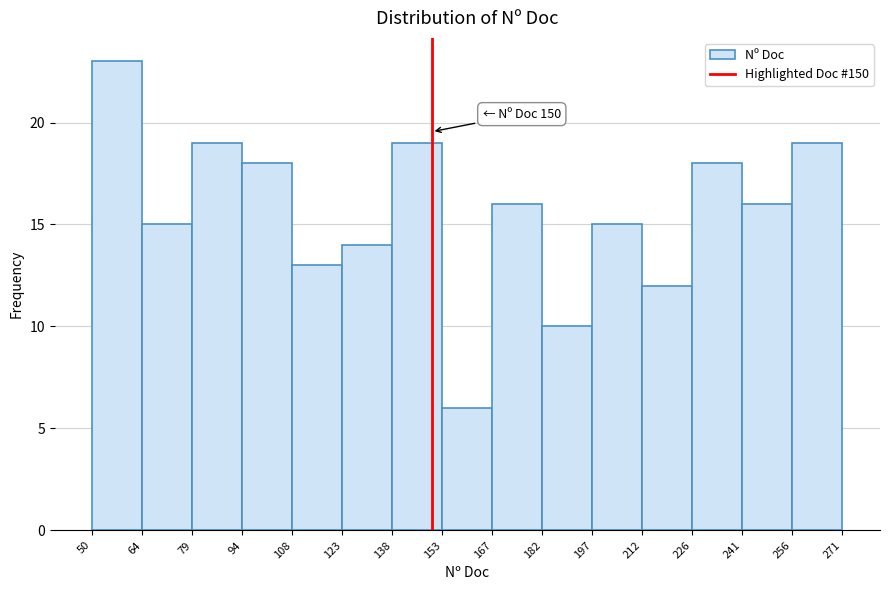

Which range on the x-axis has the tallest bar?

50 to 64